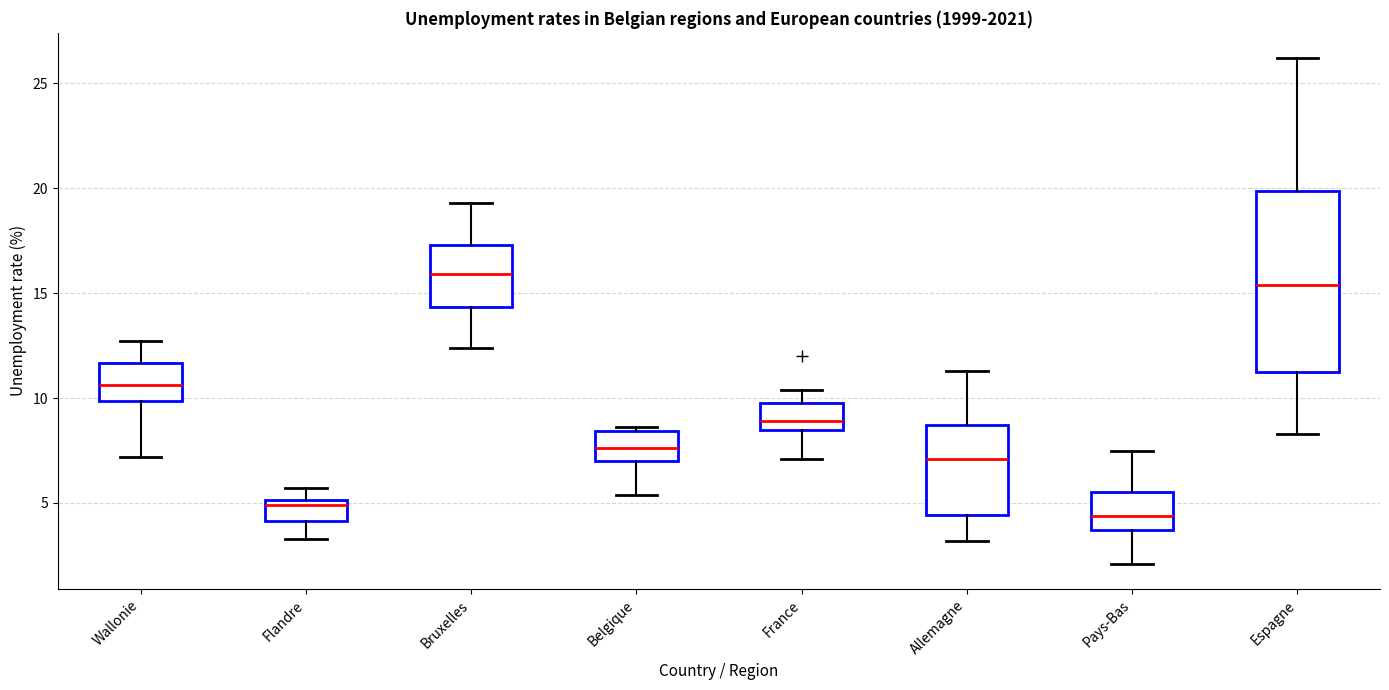

Which box has the lowest median line?

Pays-Bas